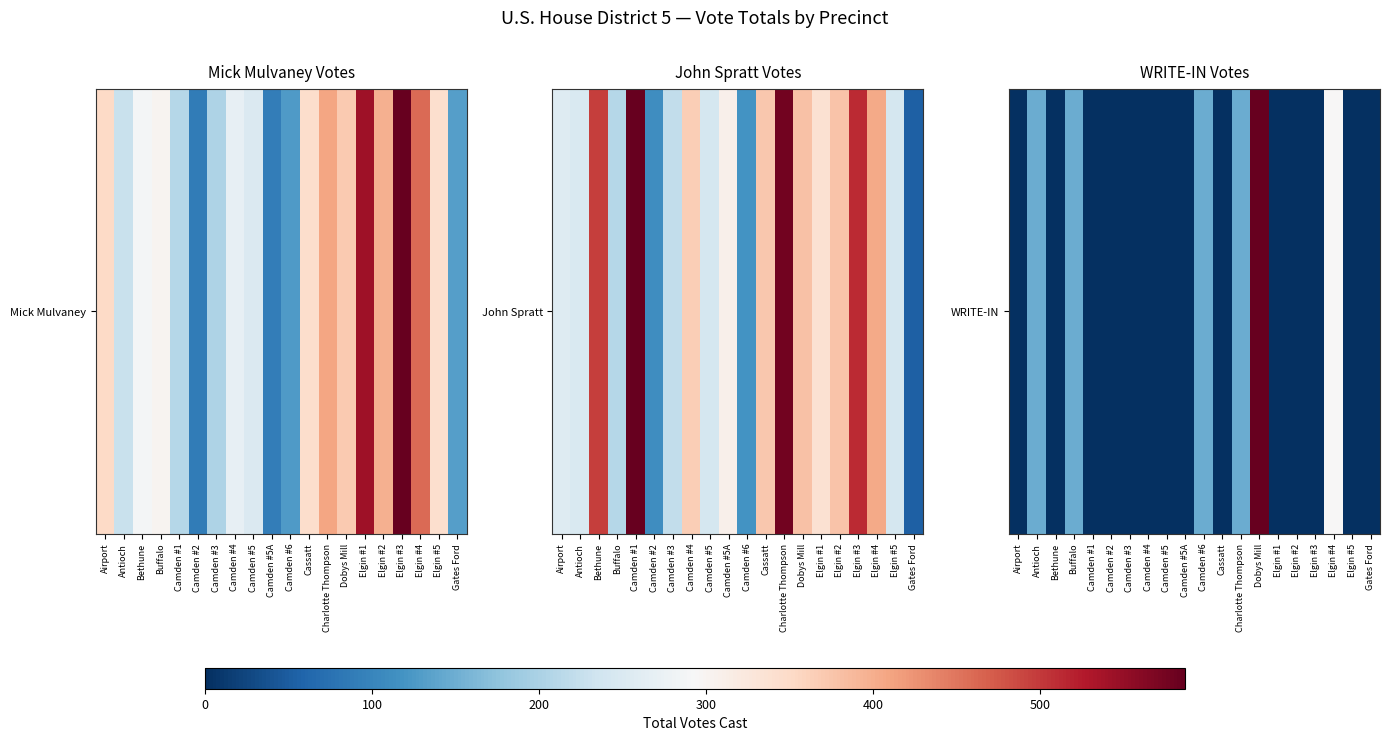

True or false: the data shows 1 at Camden #2.

False